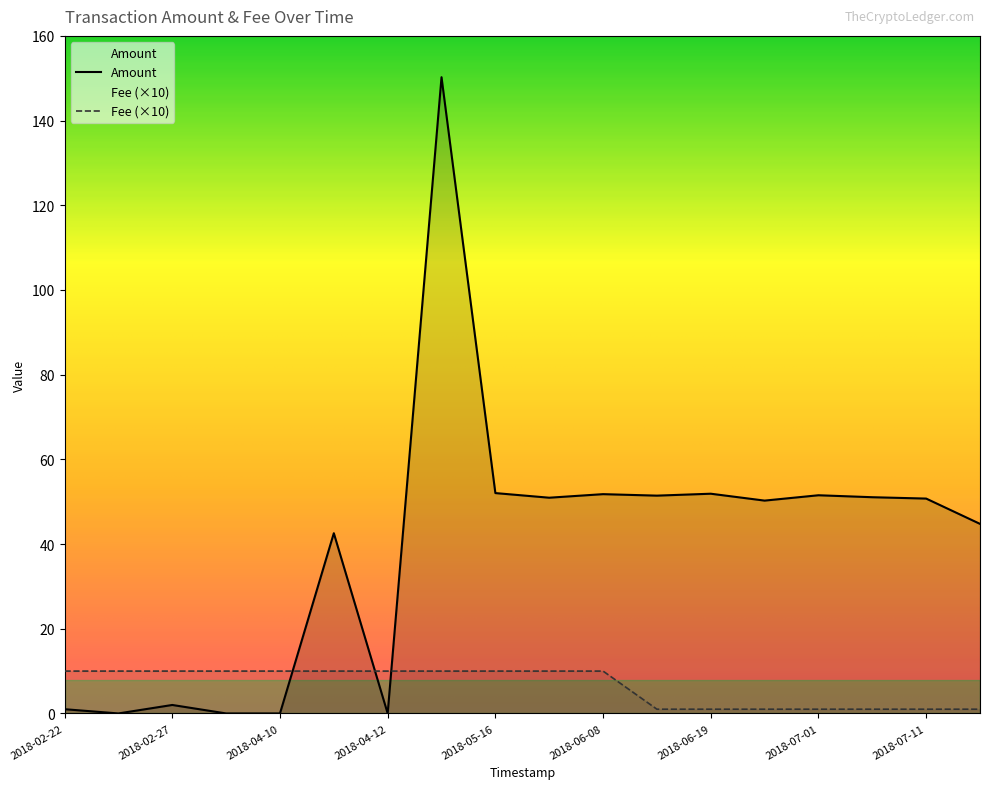

At which category is the sum across all series the highest?

2018-05-04 12:29